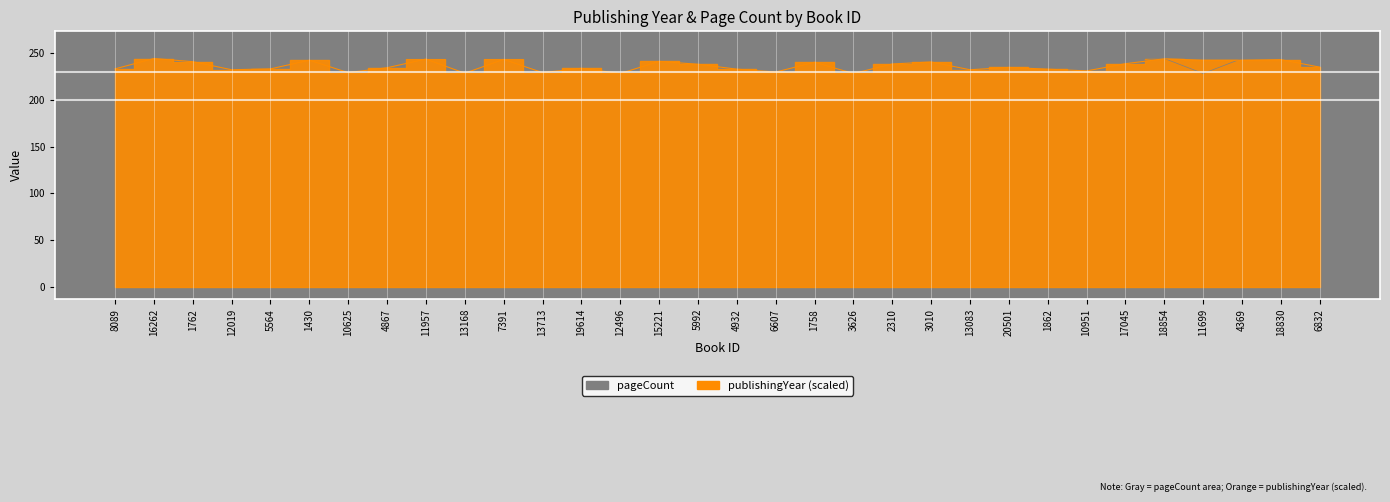

Is it true that pageCount equals 321.2 at 1762?

False